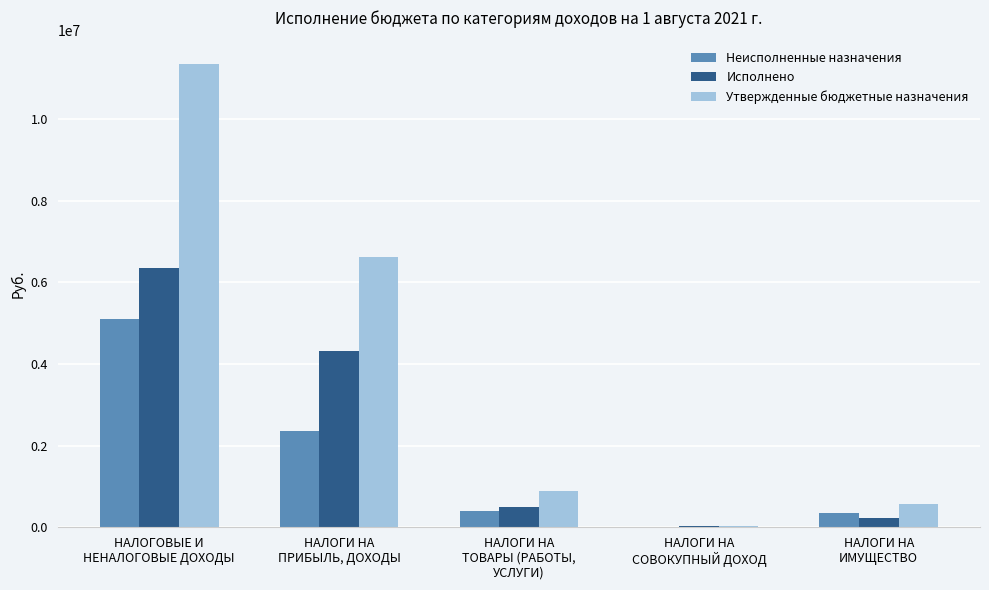

Read the Исполнено value at НАЛОГИ НА
ИМУЩЕСТВО.

232314.8